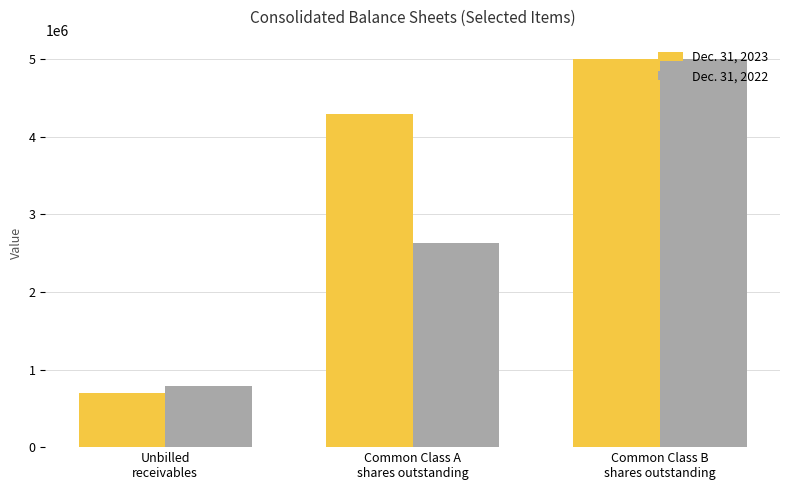

Which series has the widest spread of values?

Dec. 31, 2023